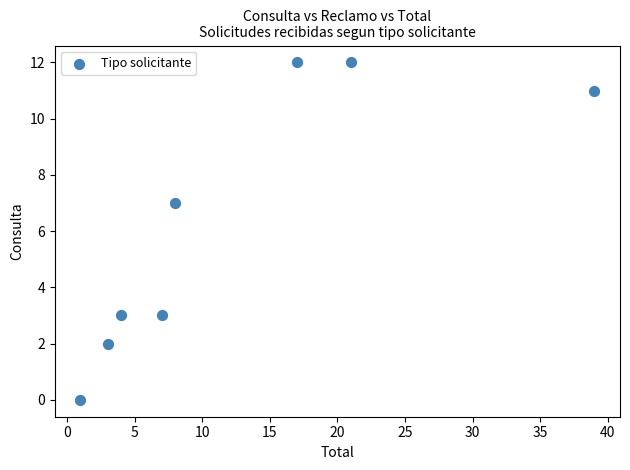

What is the average Y value?

6